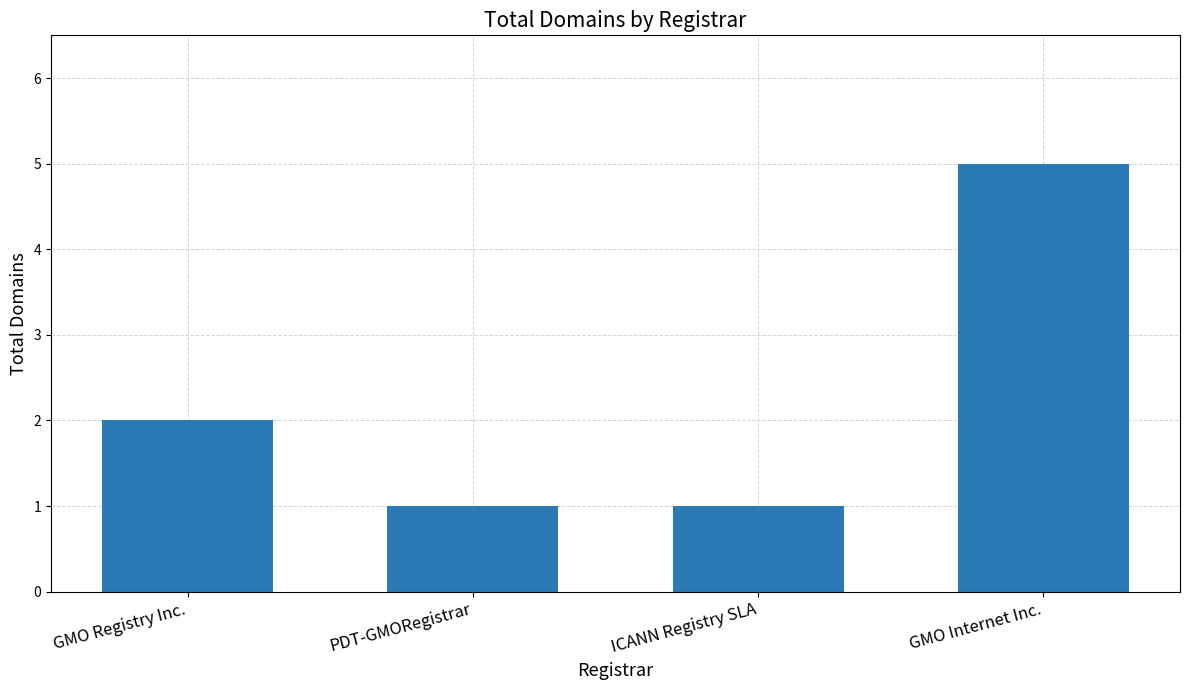

How many categories are shown in the chart?

4